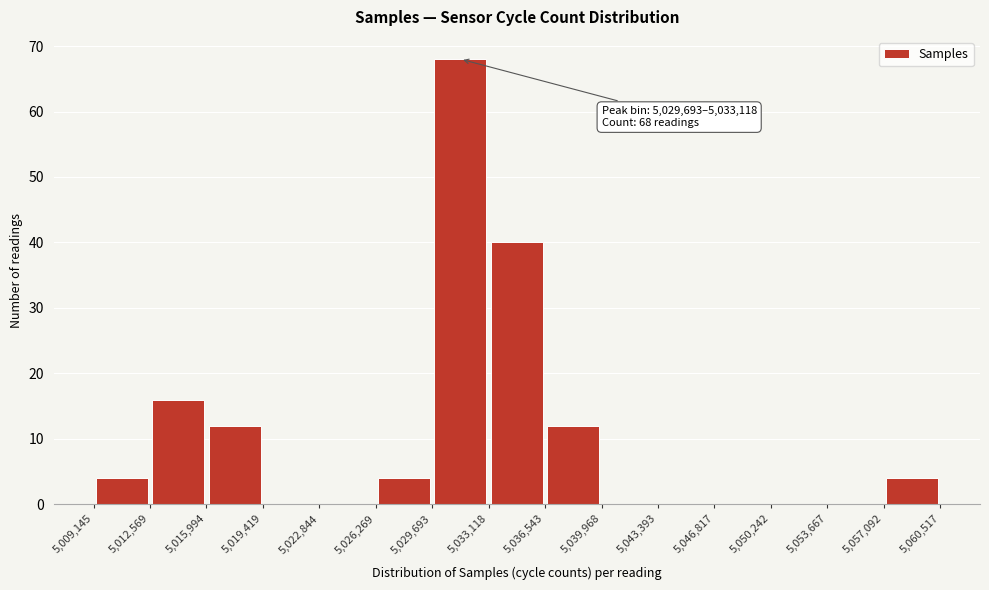

Over which range of the x-axis is the bar tallest?

5,029,693 to 5,033,118